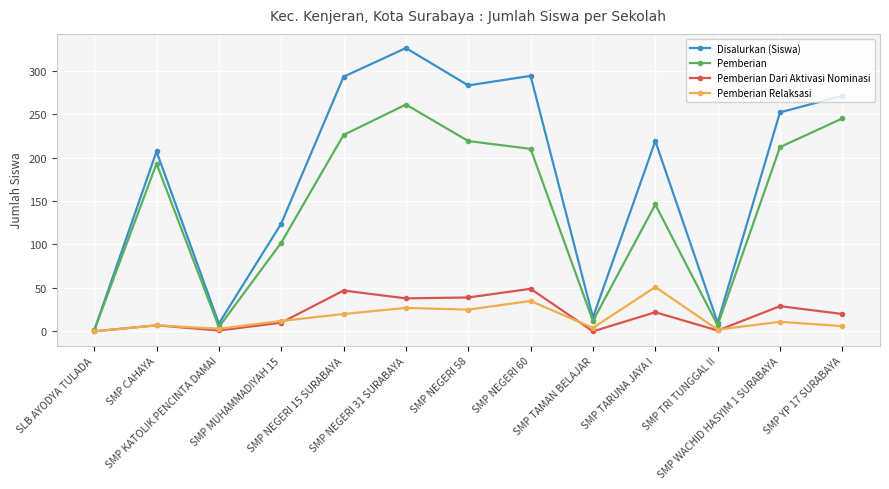

What is the maximum value shown in the chart?

326